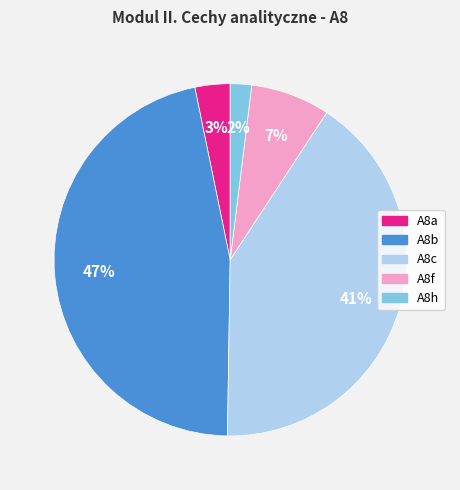

Which category has the biggest portion of the pie?

A8b